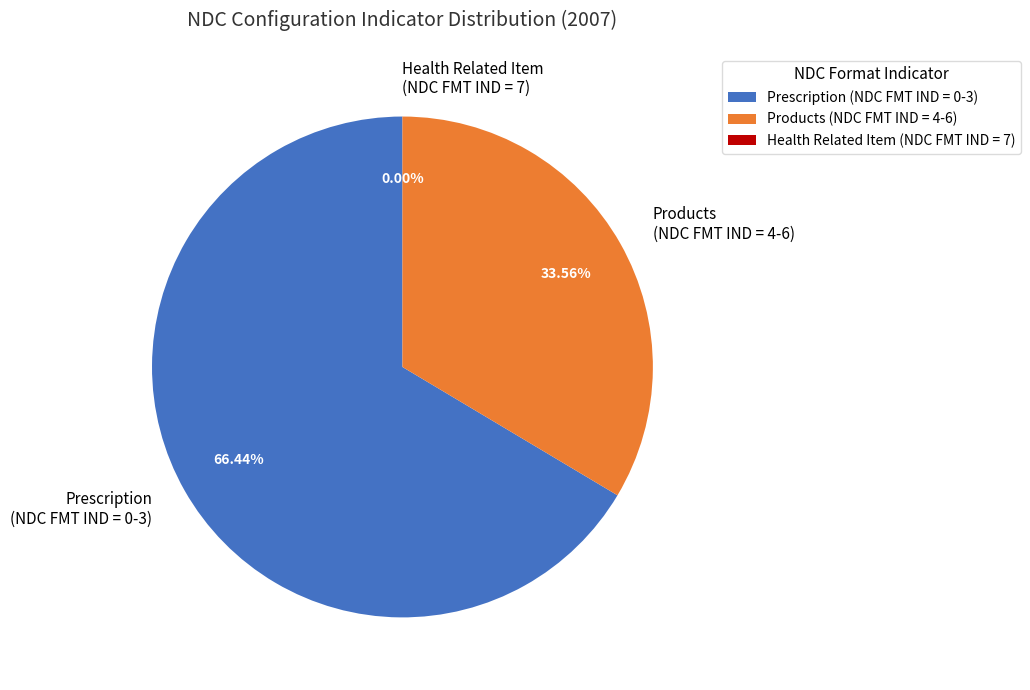

Approximately how many times larger is the value at Prescription (NDC FMT IND = 0-3) compared to Products (NDC FMT IND = 4-6)?

2.0